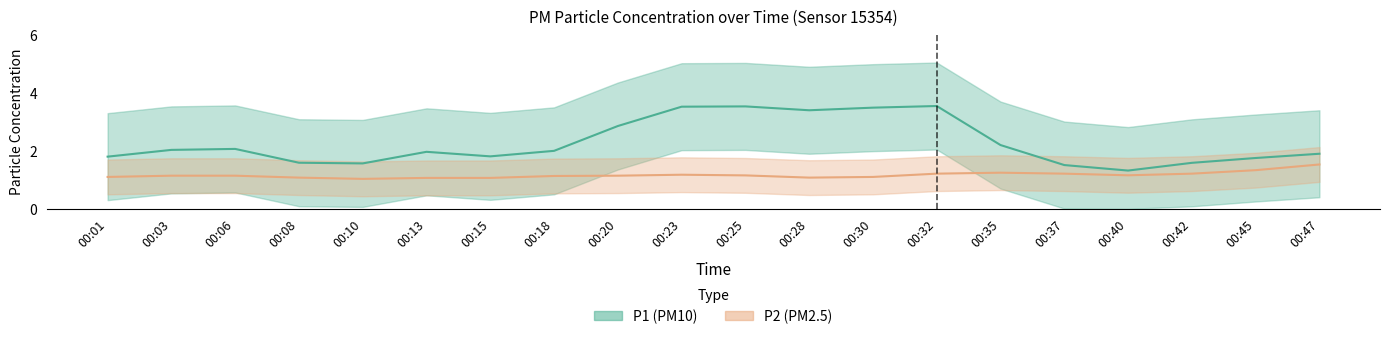

In P2, how many points are lower than both neighbors (excluding endpoints)?

4